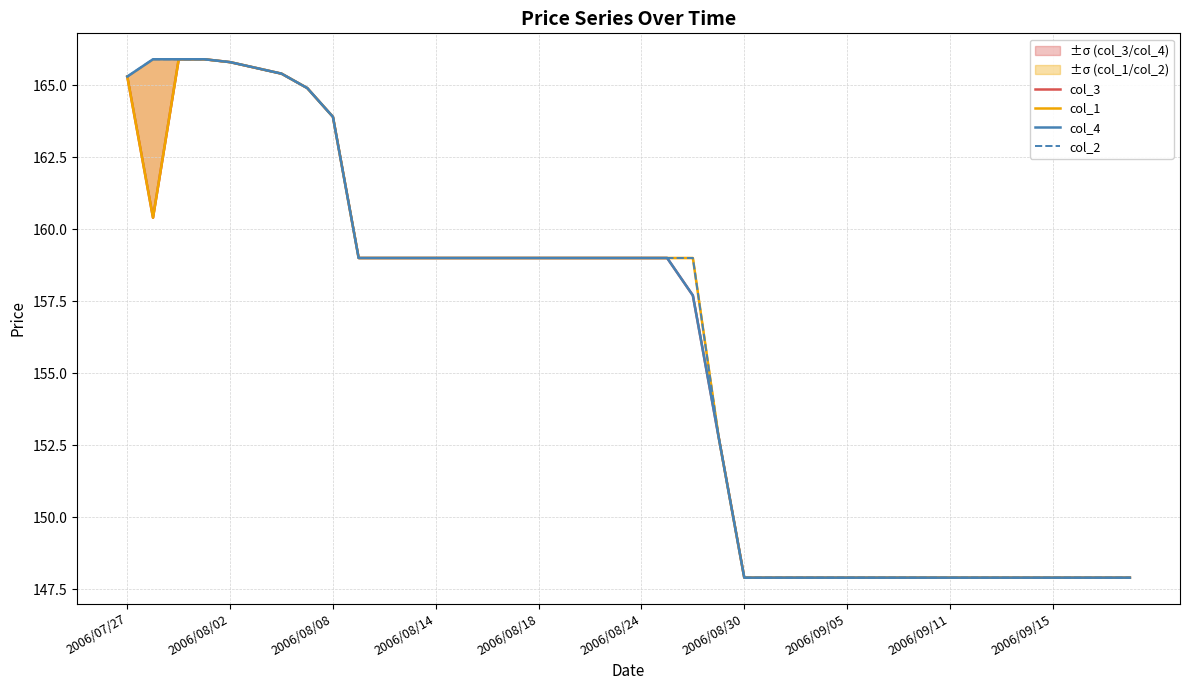

True or false: col_2 and col_3 intersect in this chart.

False